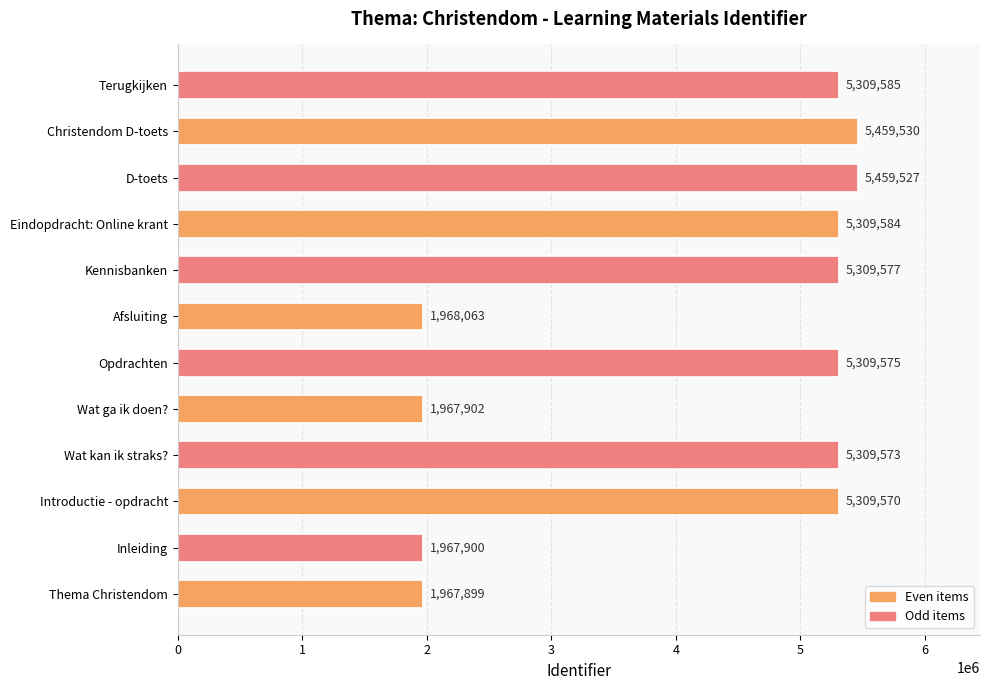

Reading top to bottom, what are all the values shown in this chart?

Terugkijken=5309585	Christendom D-toets=5459530	D-toets=5459527	Eindopdracht: Online krant=5309584	Kennisbanken=5309577	Afsluiting=1968063	Opdrachten=5309575	Wat ga ik doen?=1967902	Wat kan ik straks?=5309573	Introductie - opdracht=5309570	Inleiding=1967900	Thema Christendom=1967899